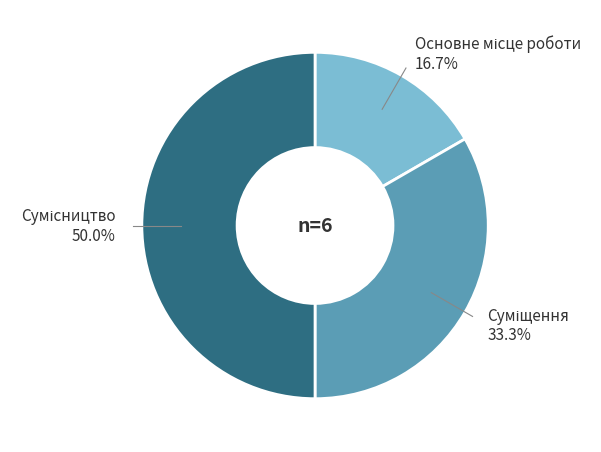

Which category has the biggest portion of the pie?

Сумісництво